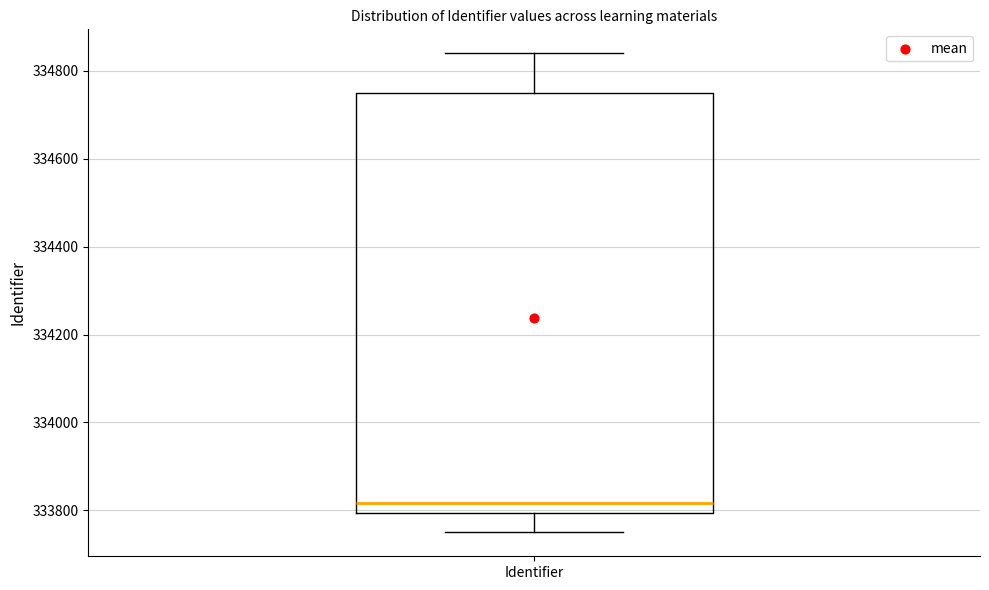

Read this box plot against the y-axis: the position of the median line, the range covered by the box, and the ends of both whiskers. The values are not printed on the chart, so give them approximately, as read against the axis.

median 333820, box 333800 to 334760, whiskers 333760 to 334840